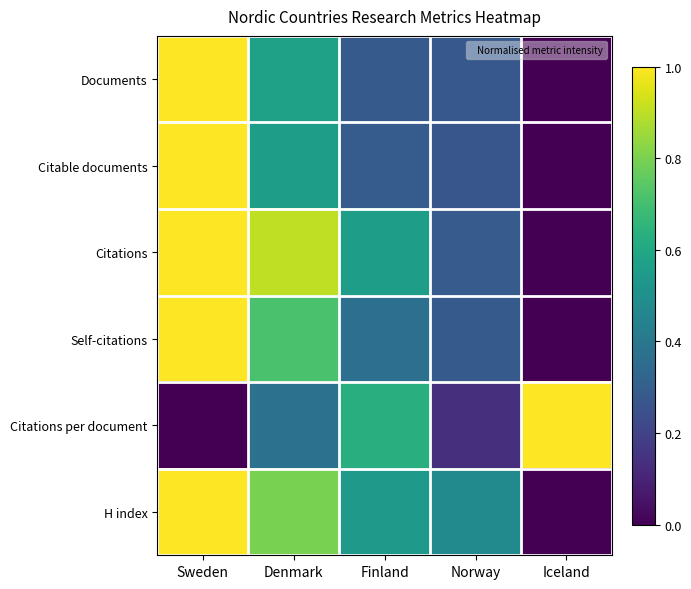

What is the spread (max minus min) of values at Finland?

0.3